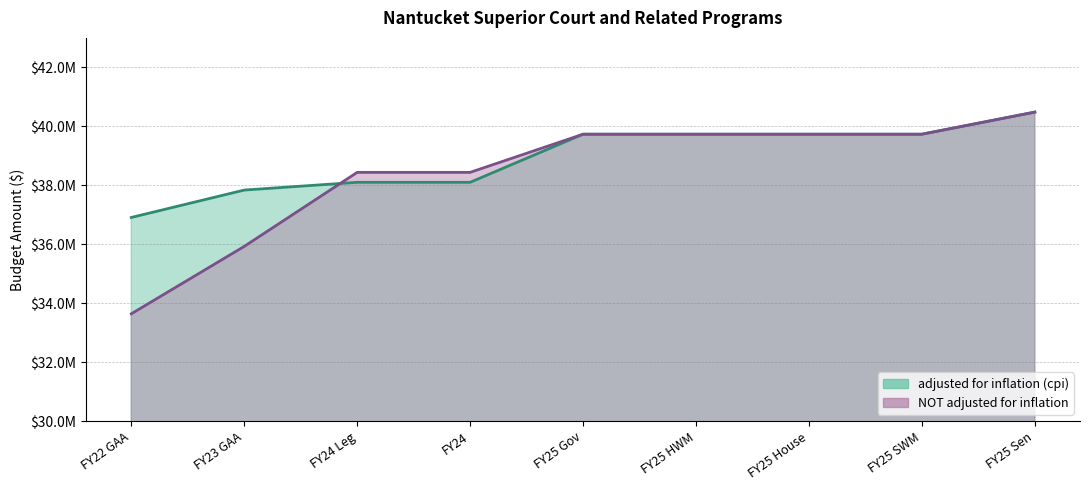

Where is the first local maximum for adjusted for inflation (cpi)?

FY25 Gov